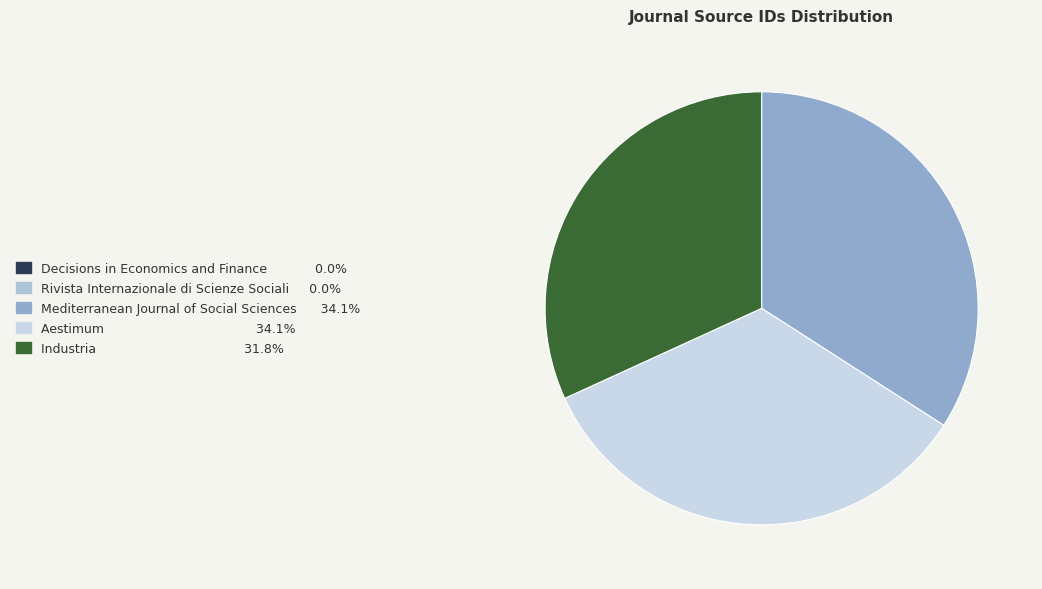

How many segments does this pie chart have?

5